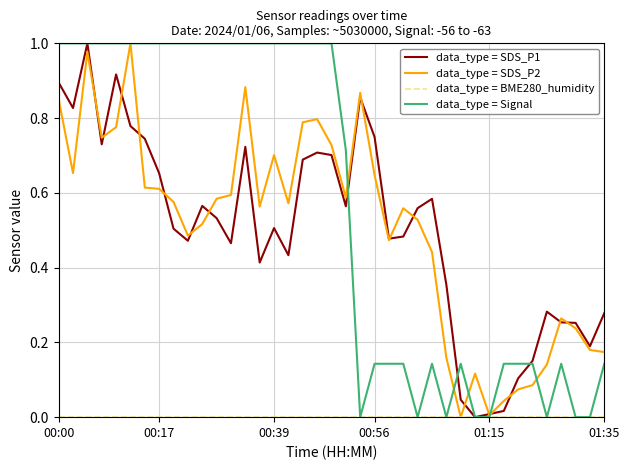

Which series has the largest total across all categories?

data_type = Signal